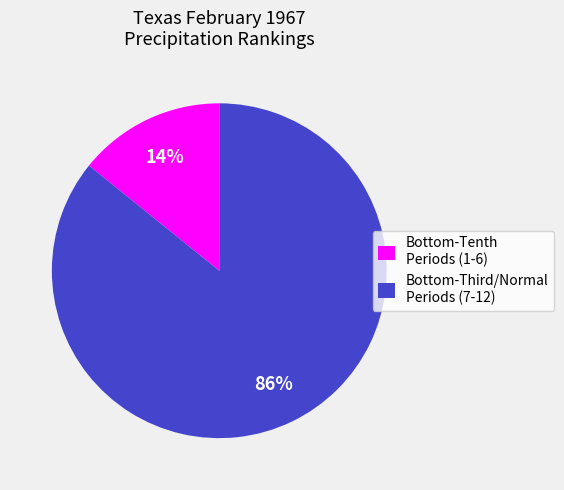

What is the majority slice?

Bottom-Third/Normal Periods (7-12)